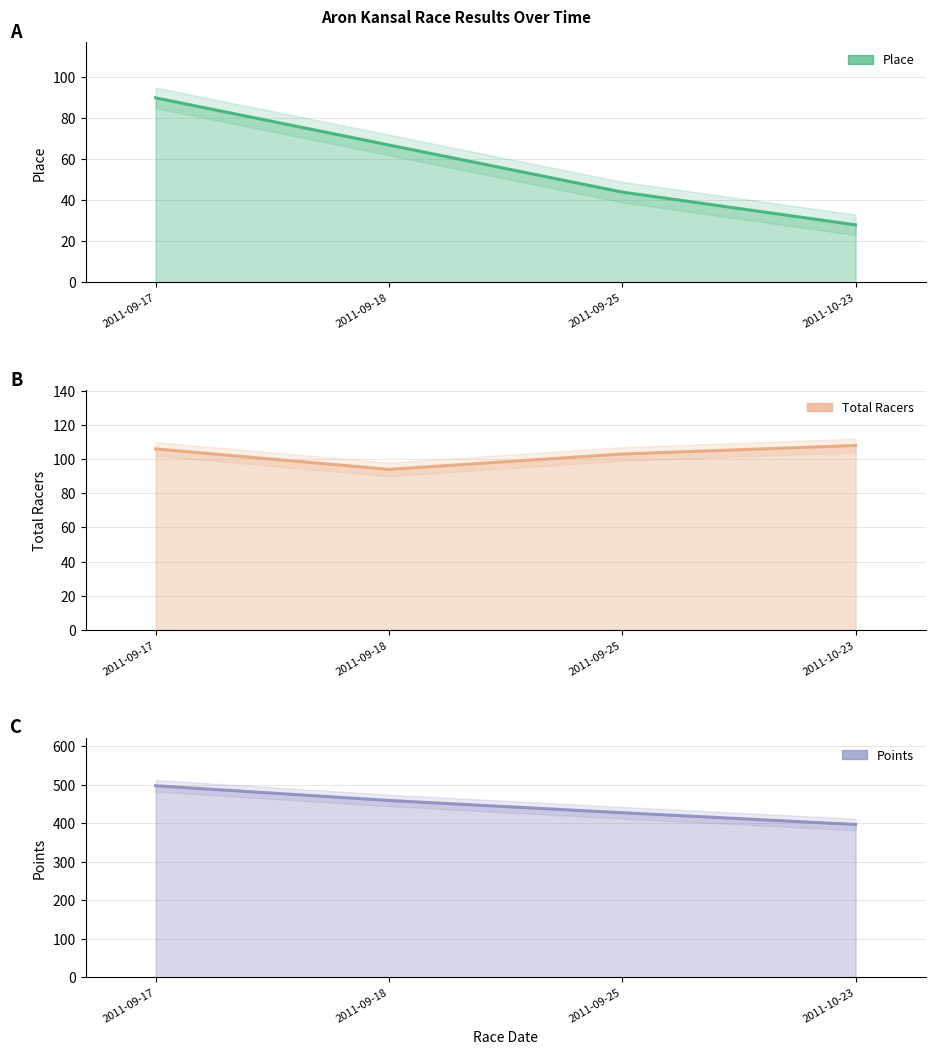

Which label corresponds to the largest value in the chart?

2011-09-17